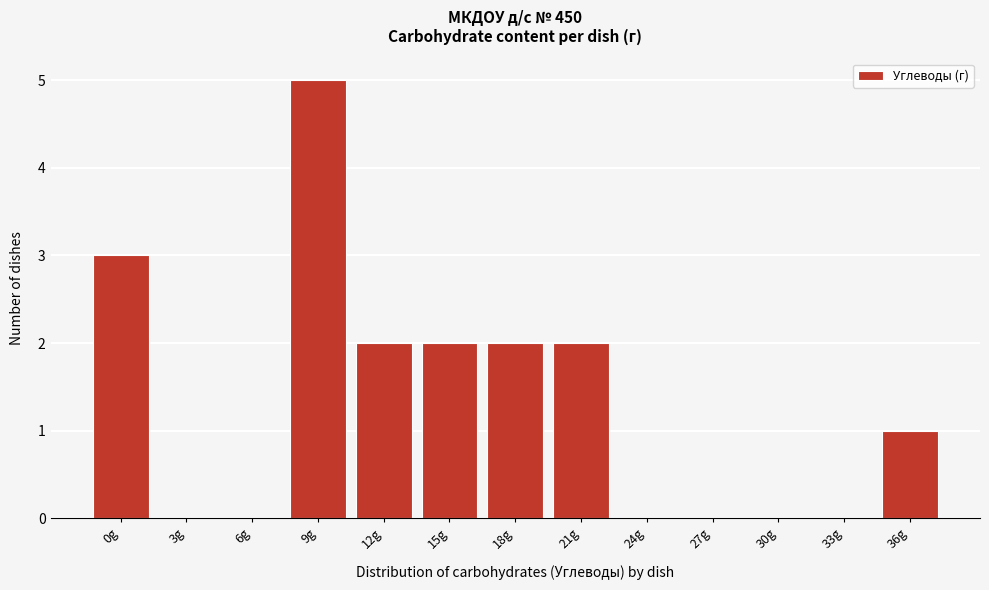

Reading left to right, extract all data points from this chart.

0g=3	3g=0	6g=0	9g=5	12g=2	15g=2	18g=2	21g=2	24g=0	27g=0	30g=0	33g=0	36g=1